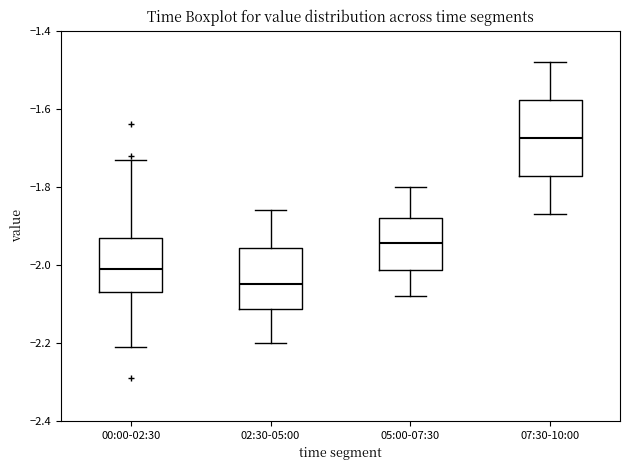

Which box's median line is the highest?

07:30-10:00